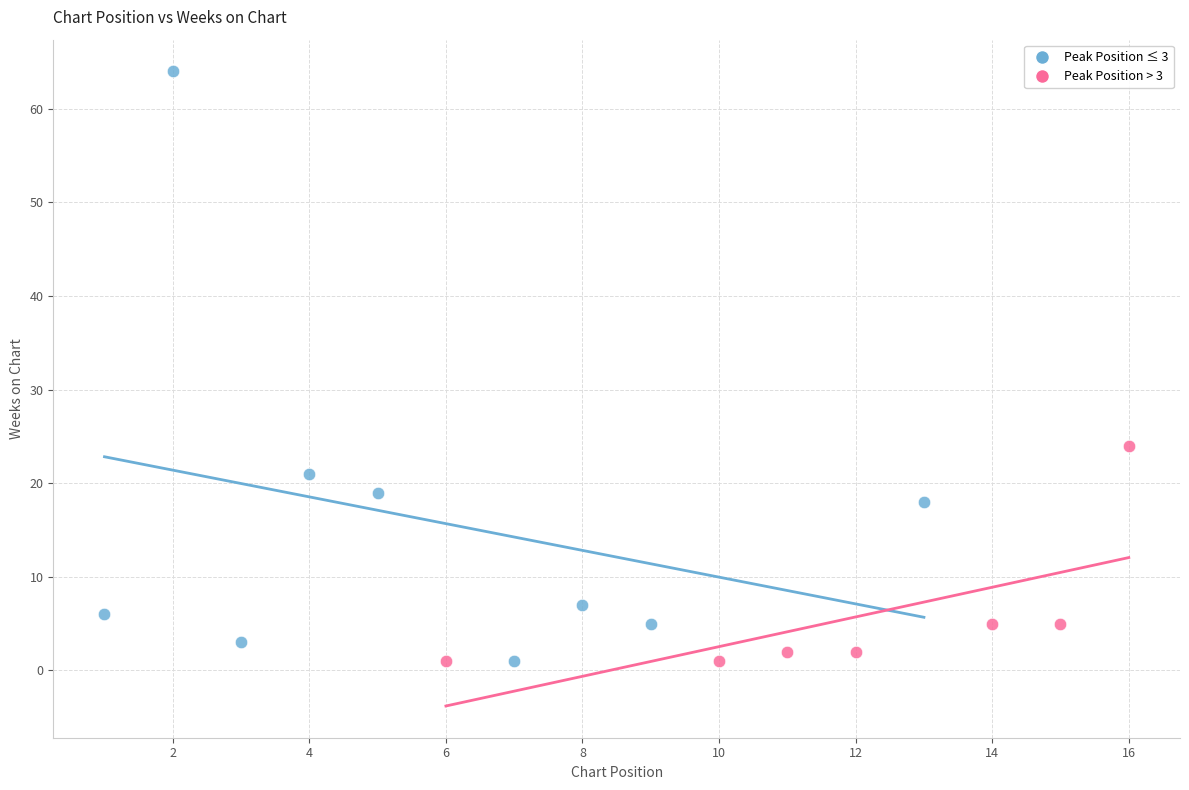

Which series reaches the maximum Y coordinate?

Peak Position ≤ 3